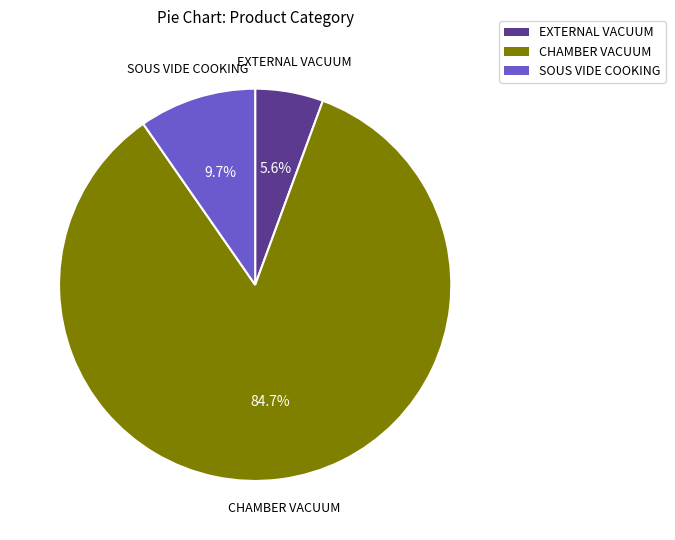

Is there any slice that represents more than half of the pie?

Yes